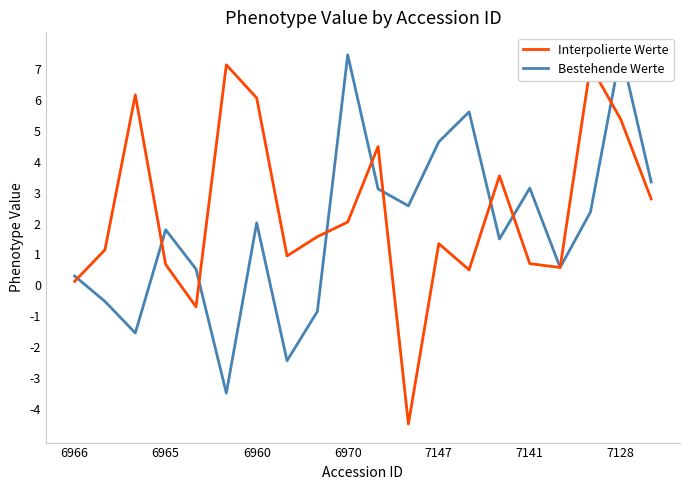

What is the sum of all Bestehende Werte values?

37.8